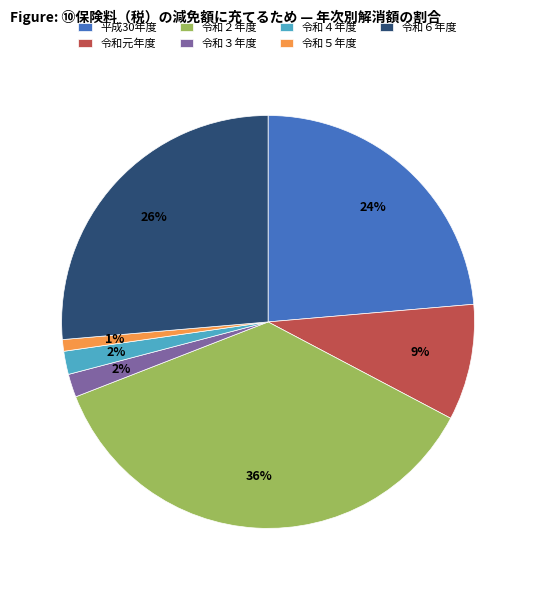

Which category has the smallest portion of the pie?

令和５年度